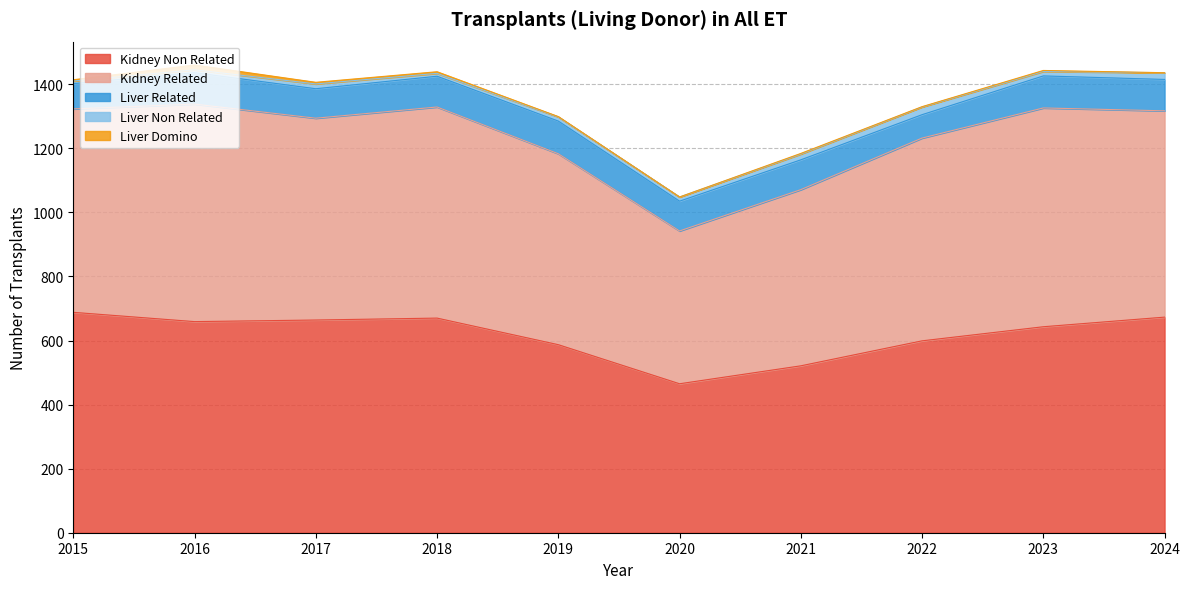

What is the difference between the Kidney Non Related values at 2023 and 2024?

30